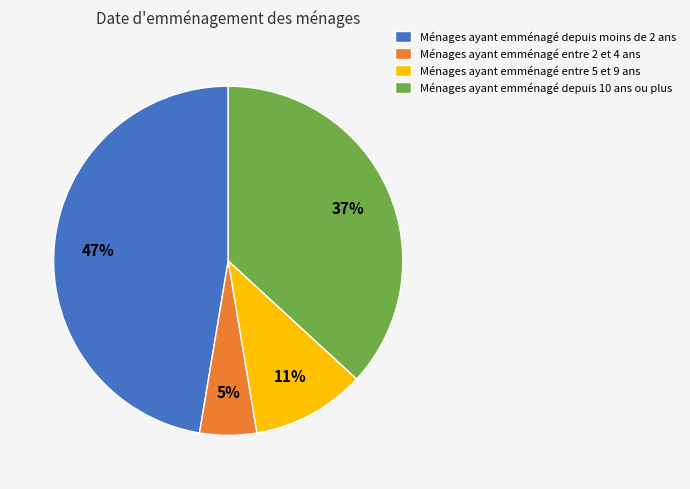

What is the ratio of the value at Ménages ayant emménagé entre 2 et 4 ans to the value at Ménages ayant emménagé entre 5 et 9 ans?

0.5